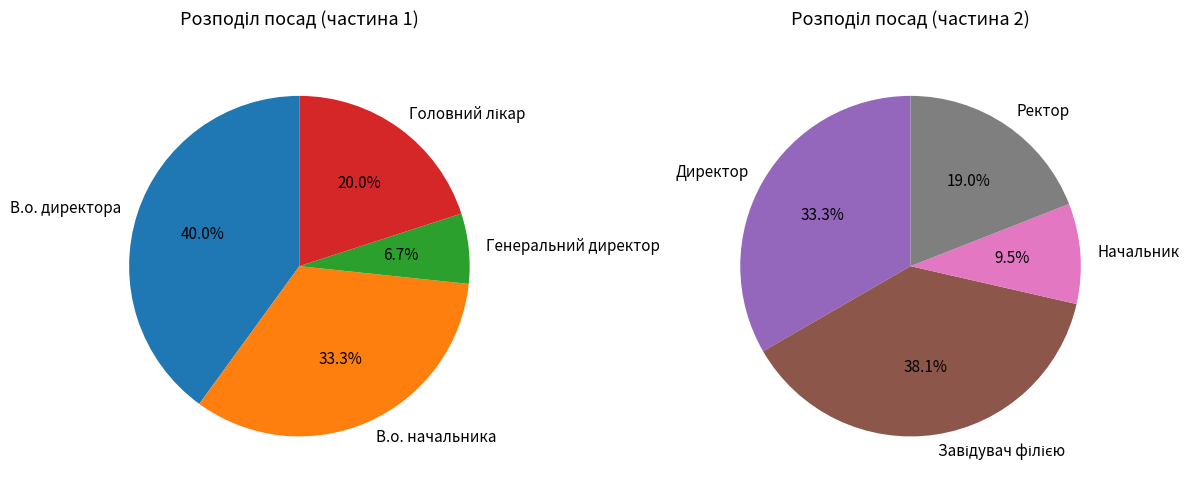

What is the largest slice in the pie chart?

Завідувач філією